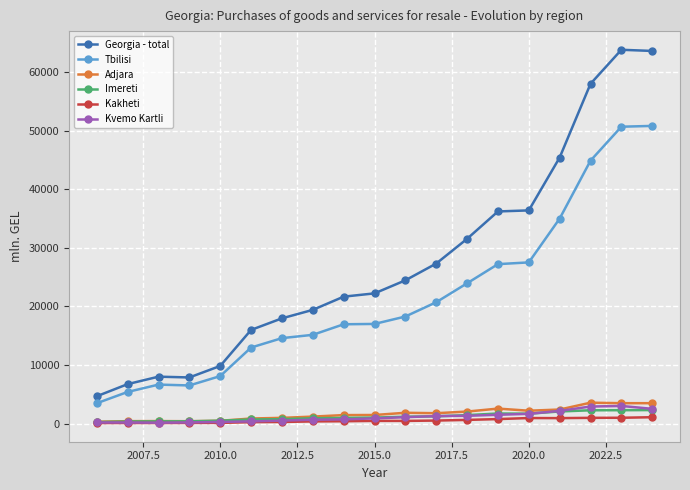

Which series has the largest range (max minus min)?

Georgia - total